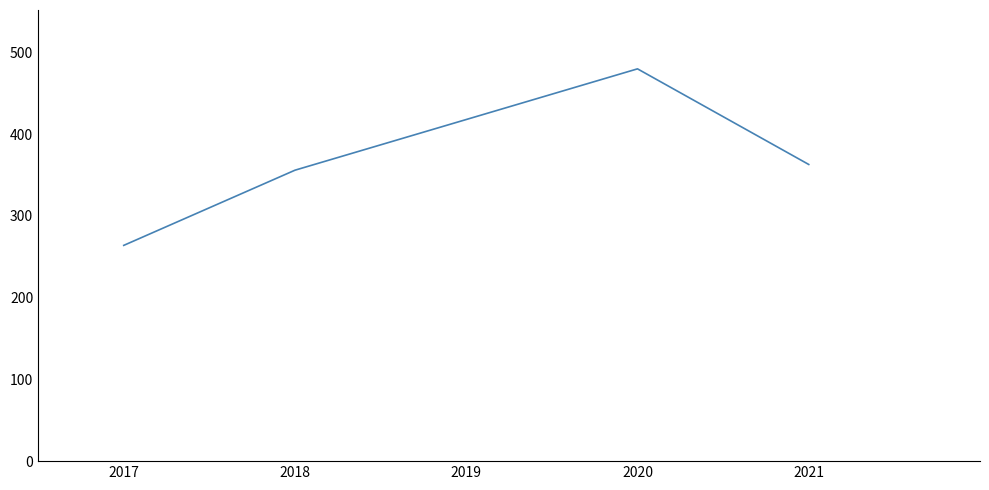

Does the chart display data point markers on the line(s)?

No